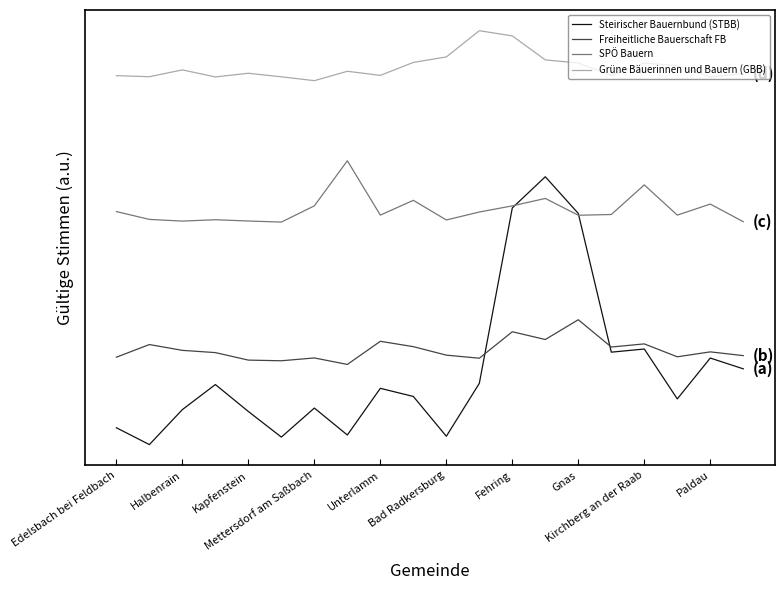

How many distinct data groups are displayed?

4